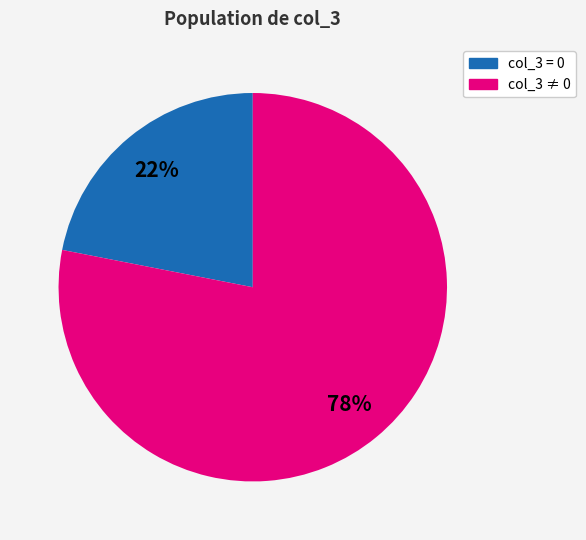

To the nearest percent, what is the difference between the col_3 ≠ 0 and col_3 = 0 slice percentages?

56%